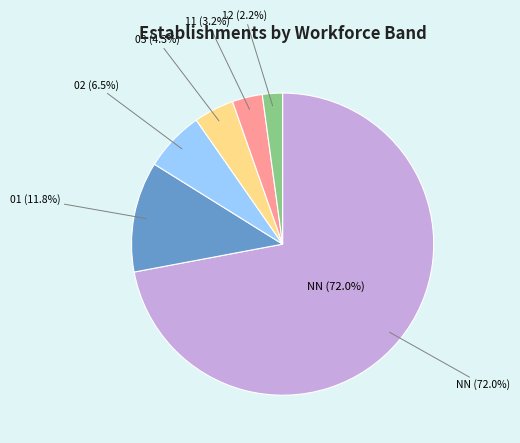

Do 01 and 12 together represent more than half of the pie?

No